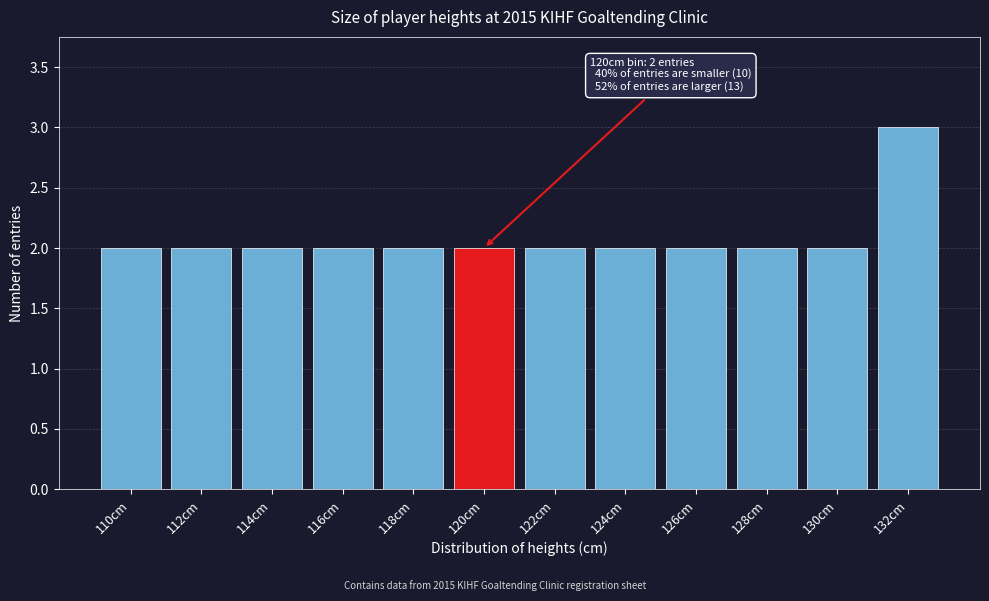

Reading right to left, extract all data points from this chart.

3	2	2	2	2	2	2	2	2	2	2	2